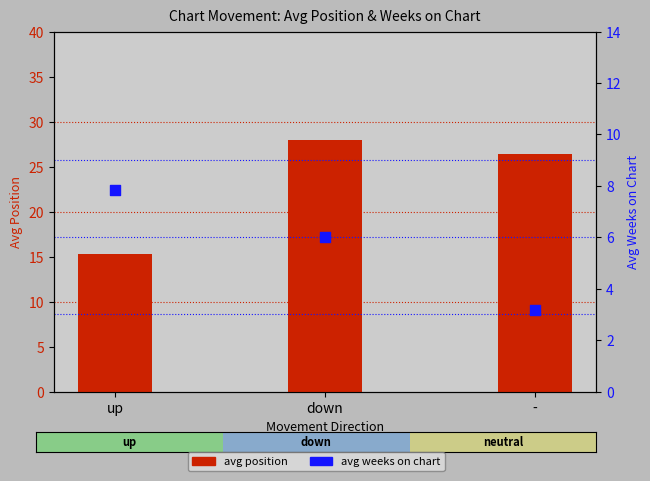

Which series has the largest total across all categories?

avg position